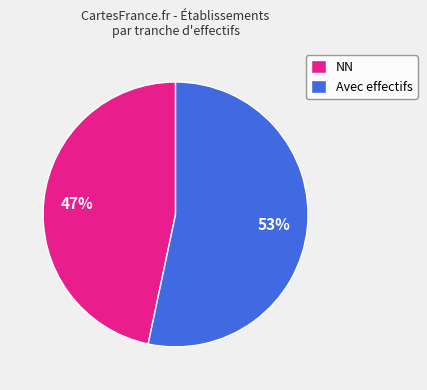

What percentage is the NN slice, to the nearest percent?

47%